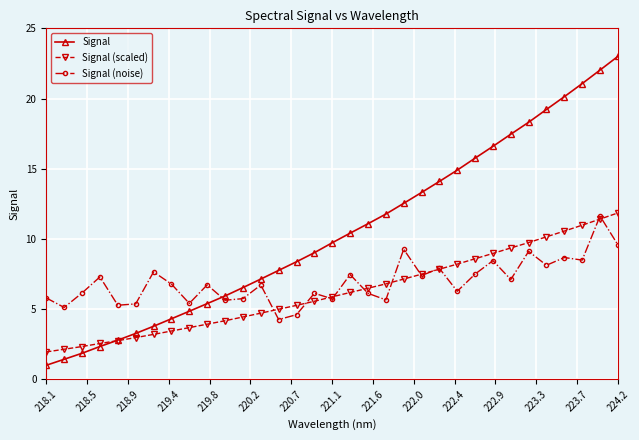

What is the minimum value shown in the chart?

1.0